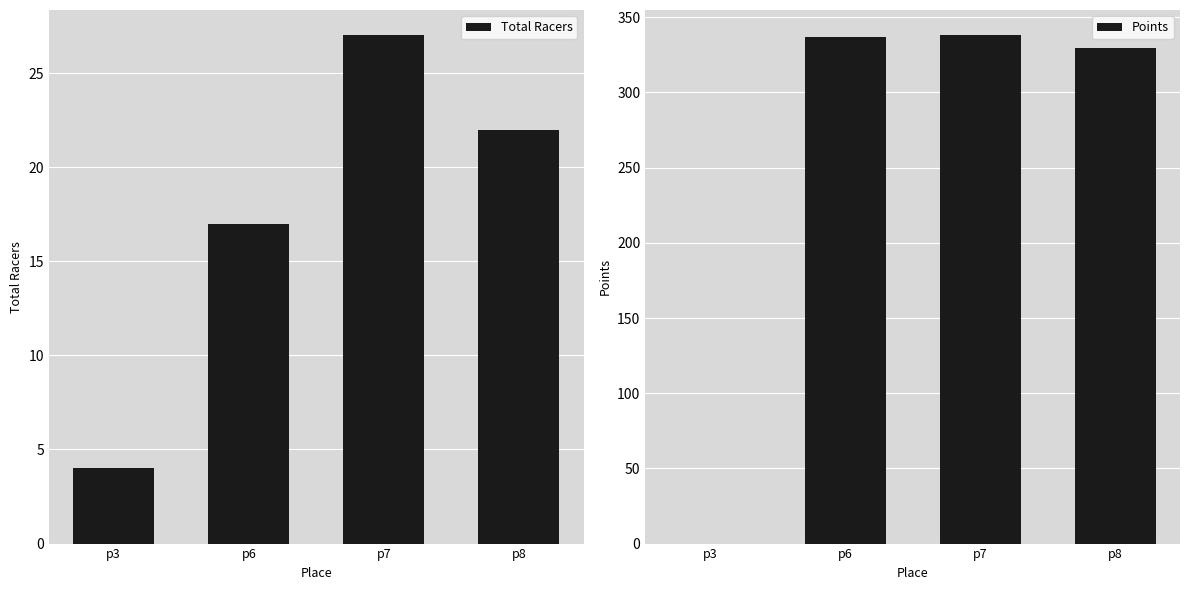

Rank the series by their maximum value, from highest to lowest.

Points, Total Racers